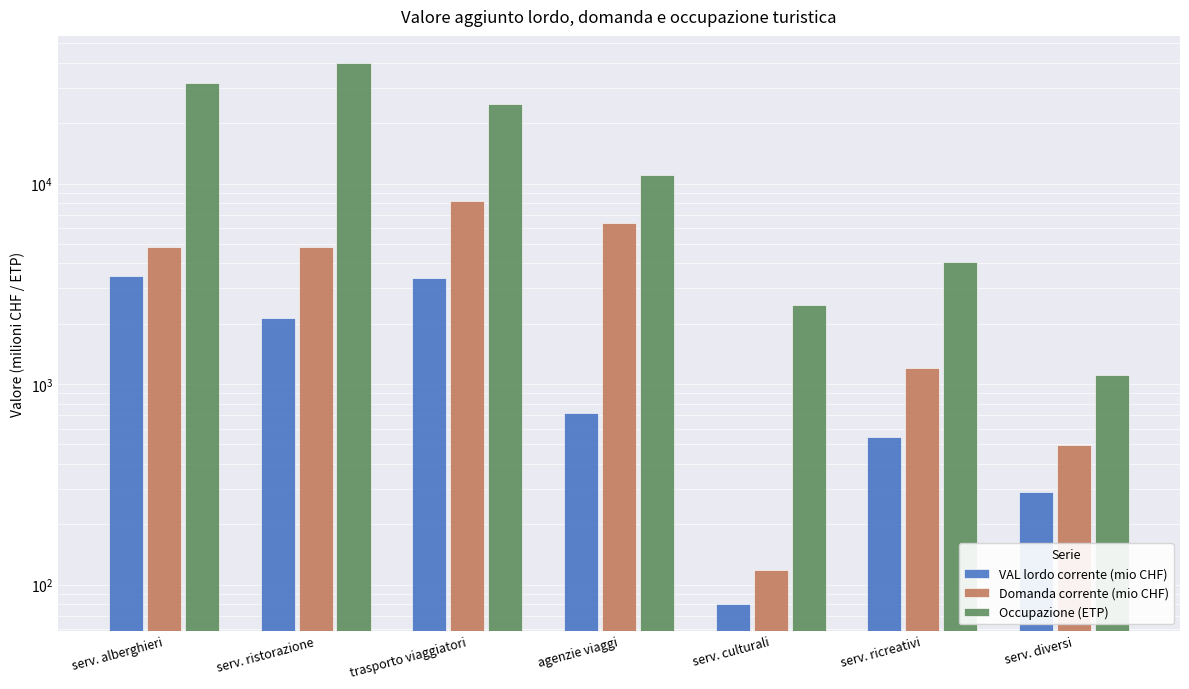

What is the label of the 2nd bar from the left?

serv. ristorazione